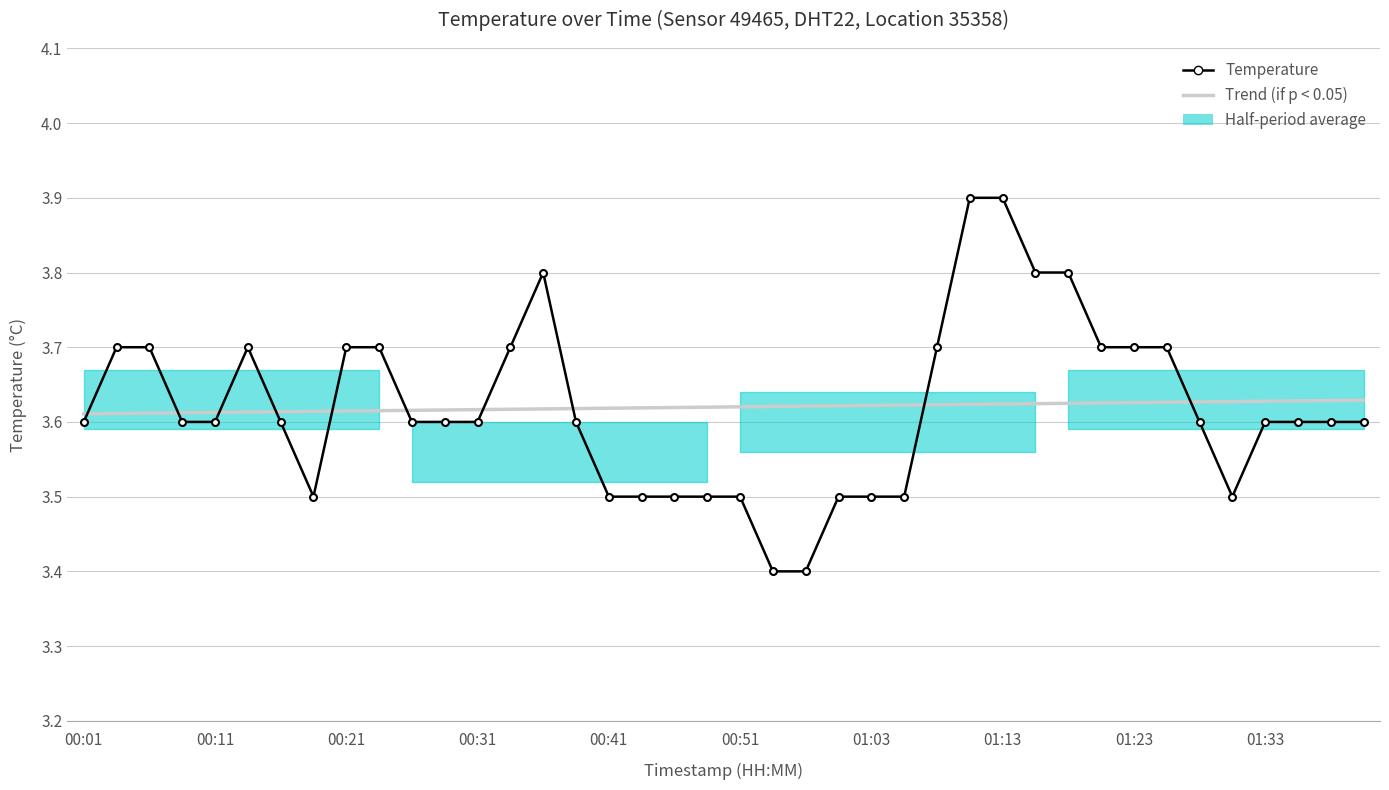

At which label is Trend (if p < 0.05) closest to 3?

00:01